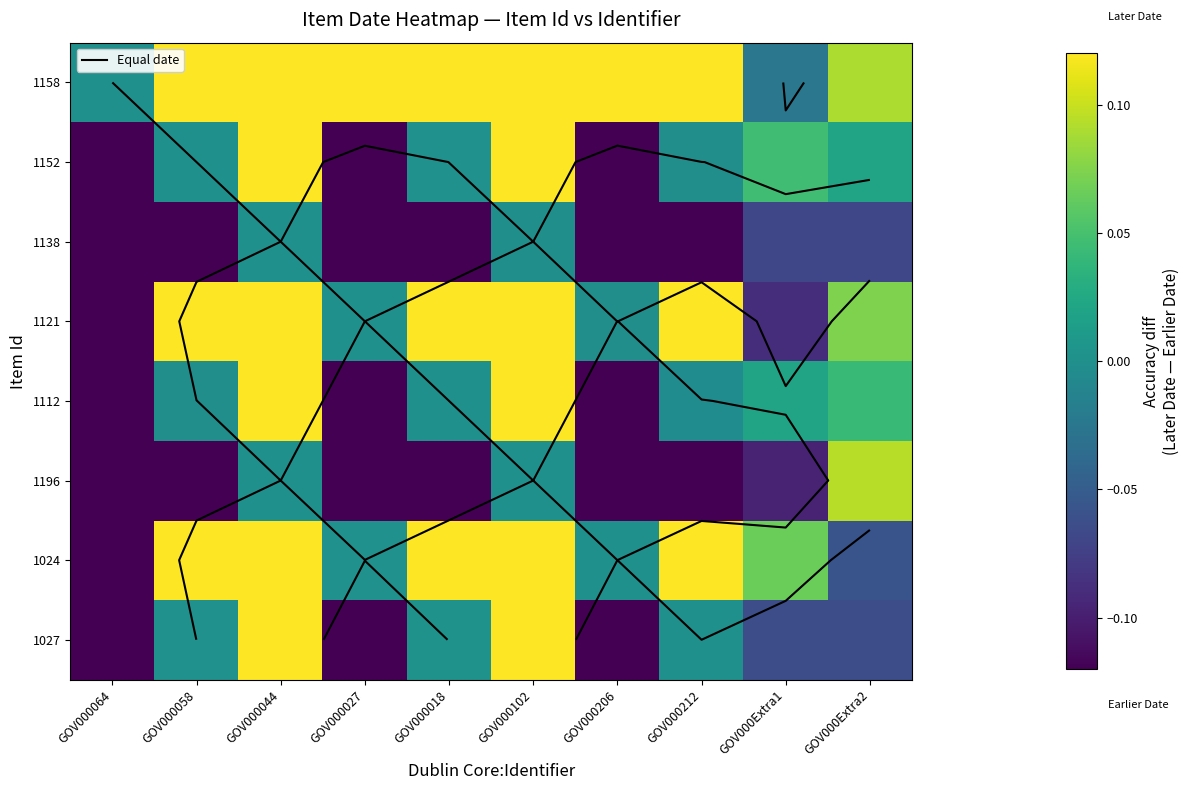

What is the sum of all 1024 values?

0.6